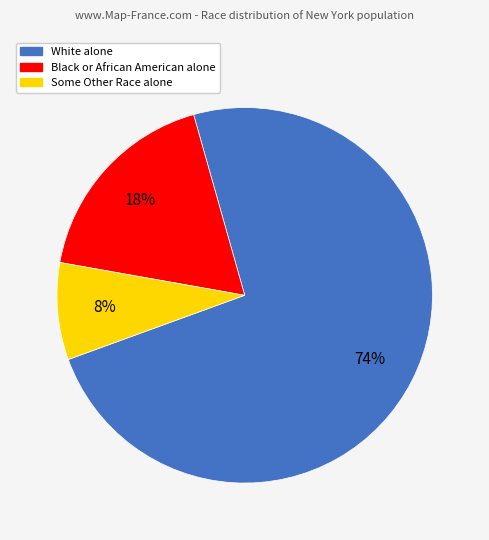

What is the smallest slice in the pie chart?

Some Other Race alone